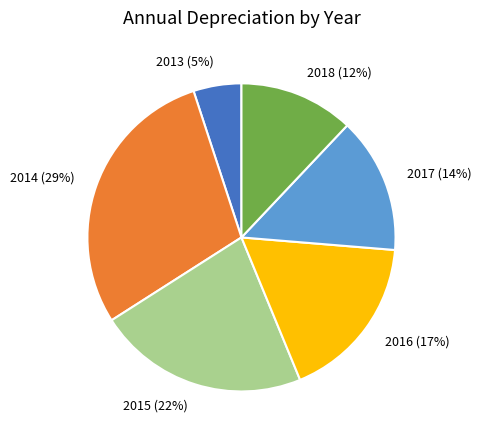

To the nearest percent, what is the difference between the largest and smallest slice percentages?

24%